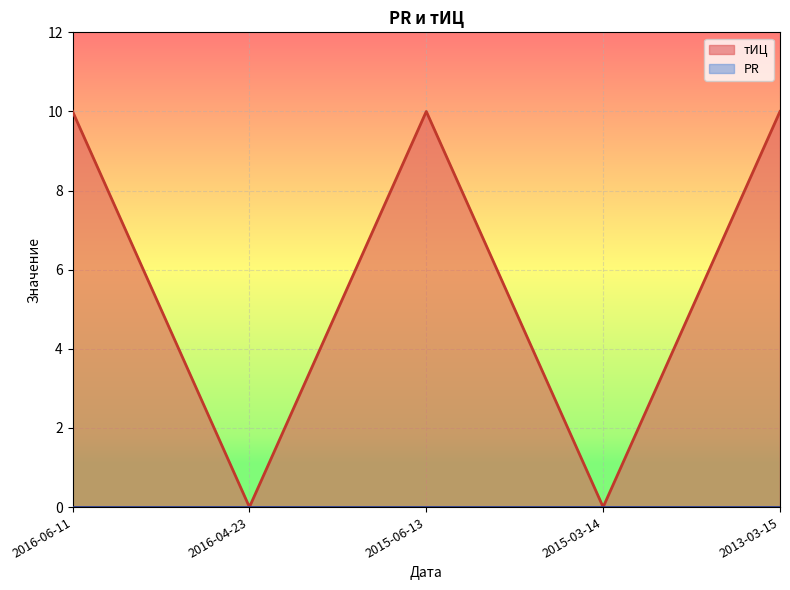

How many values are between 0 and 10?

5